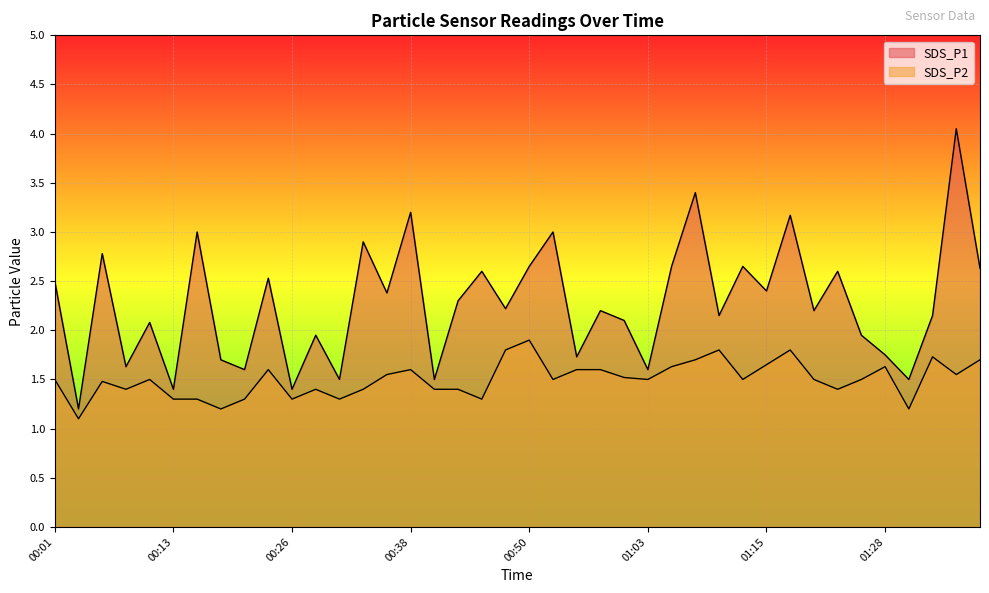

Which series has the largest range (max minus min)?

SDS_P1